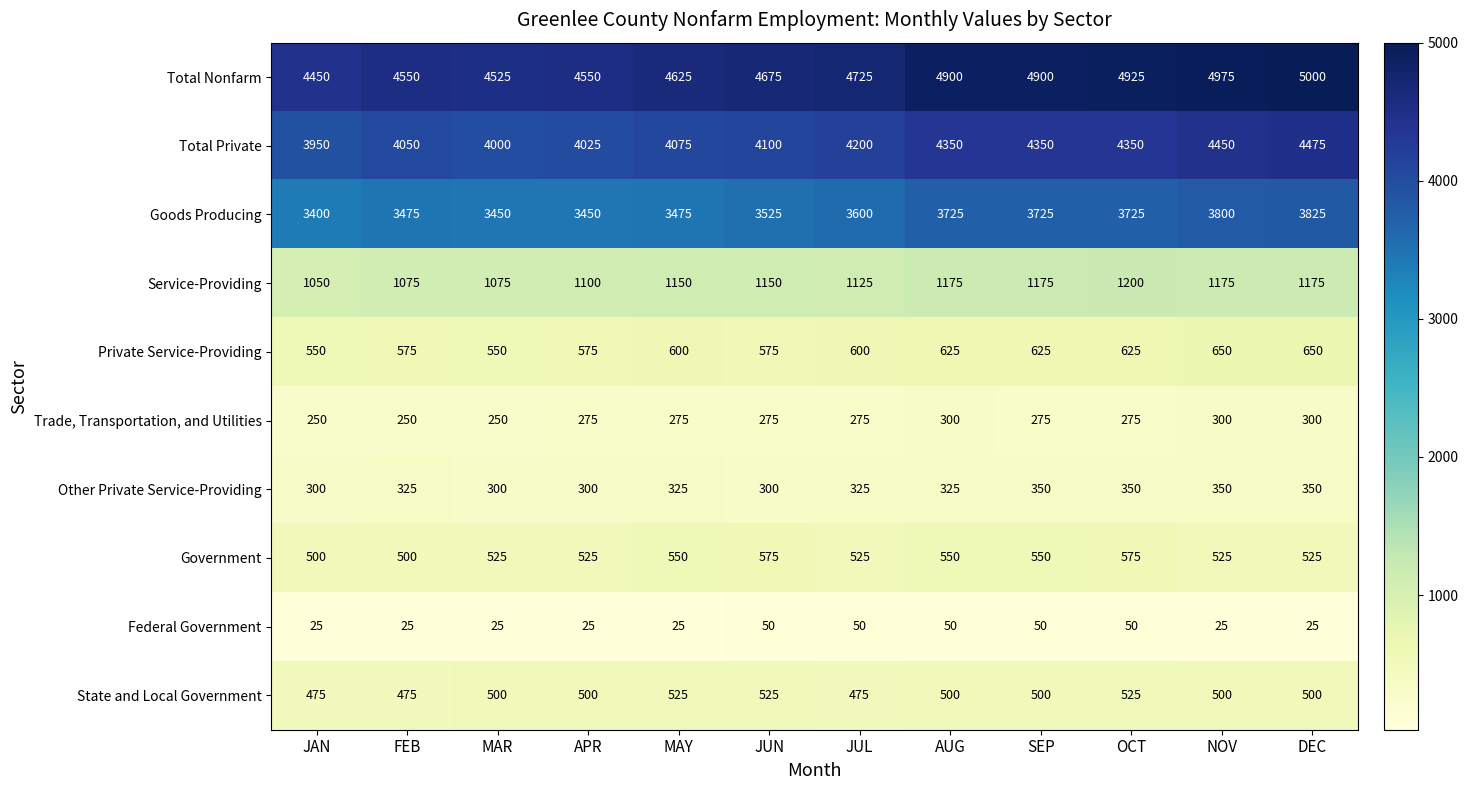

What is the difference between the Trade, Transportation, and Utilities values at APR and MAR?

25